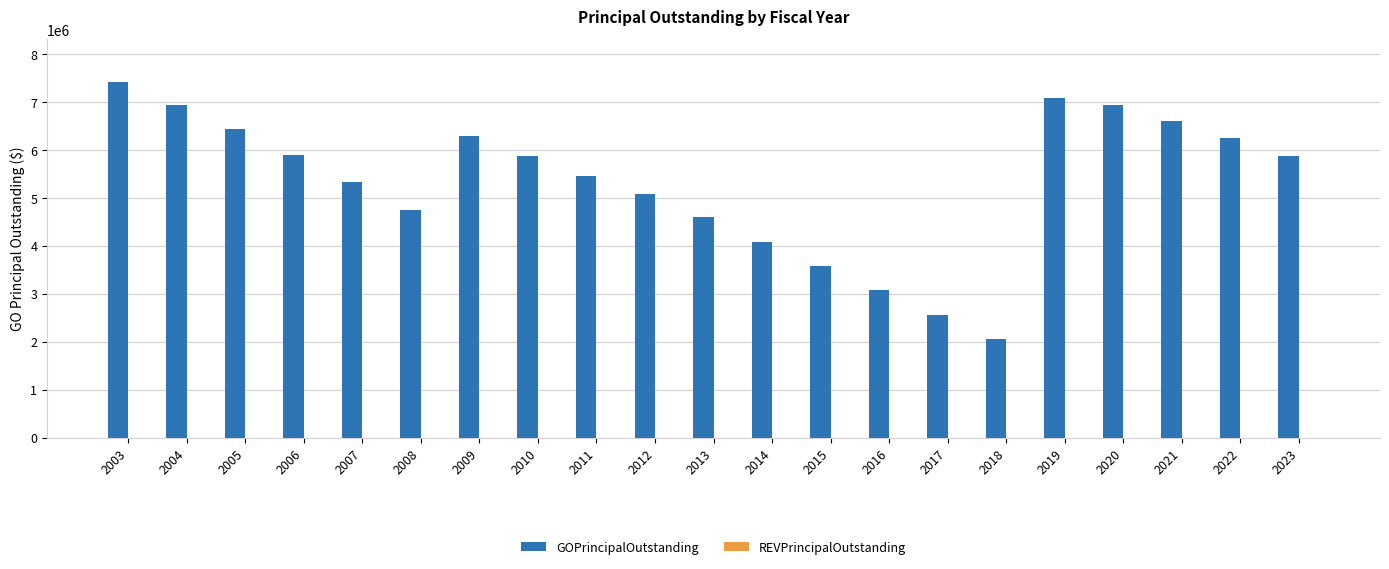

What is the value of the 20th bar from the left?

6240000